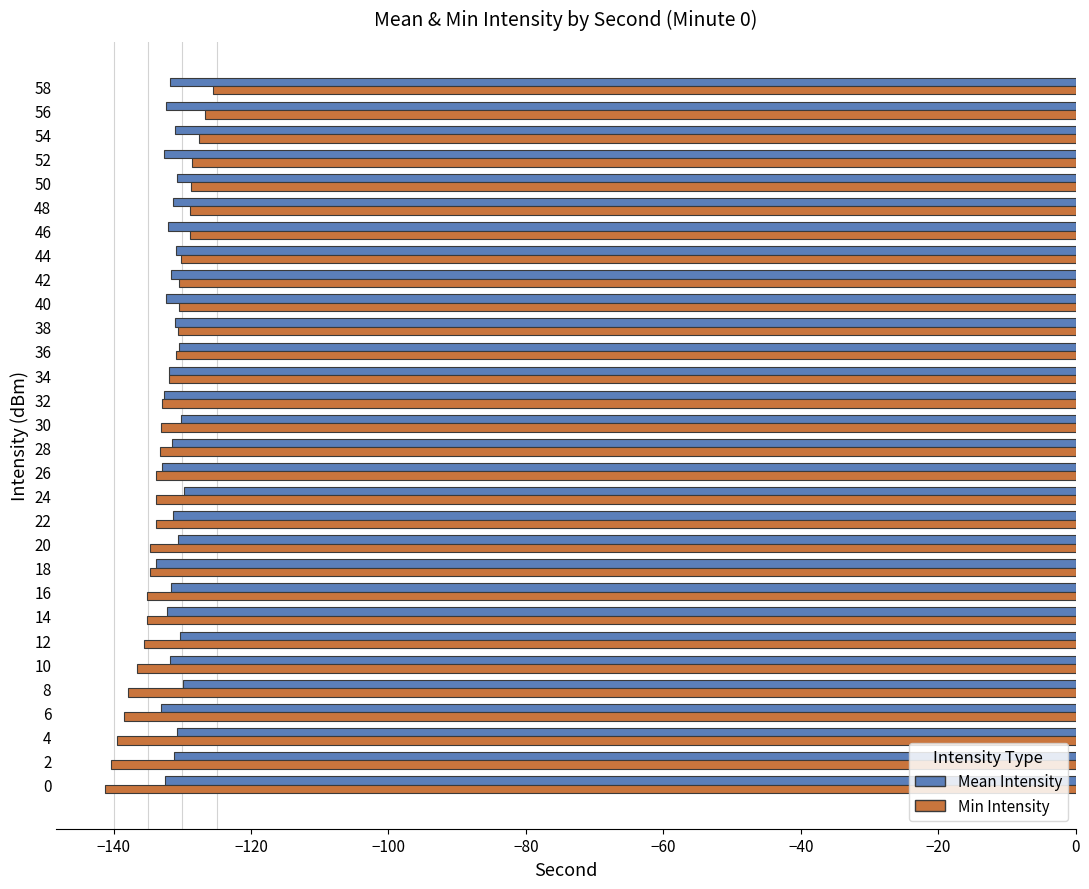

What is the difference between the second highest and second lowest values in the Min Intensity series?

13.6